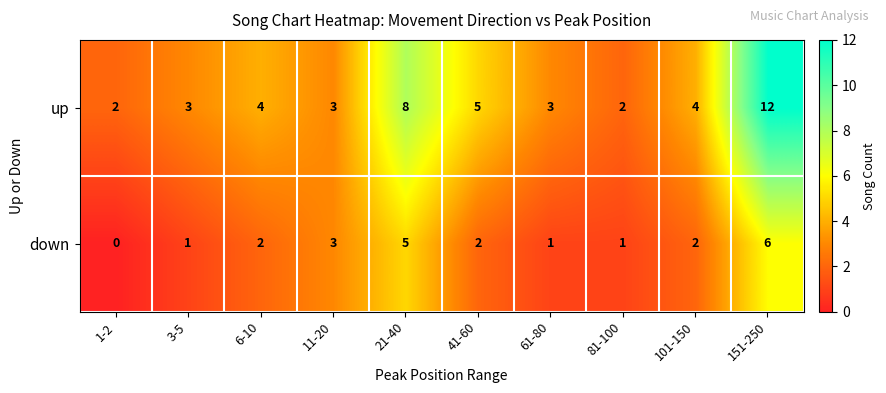

Is it true that down equals 2 at 21-40?

False